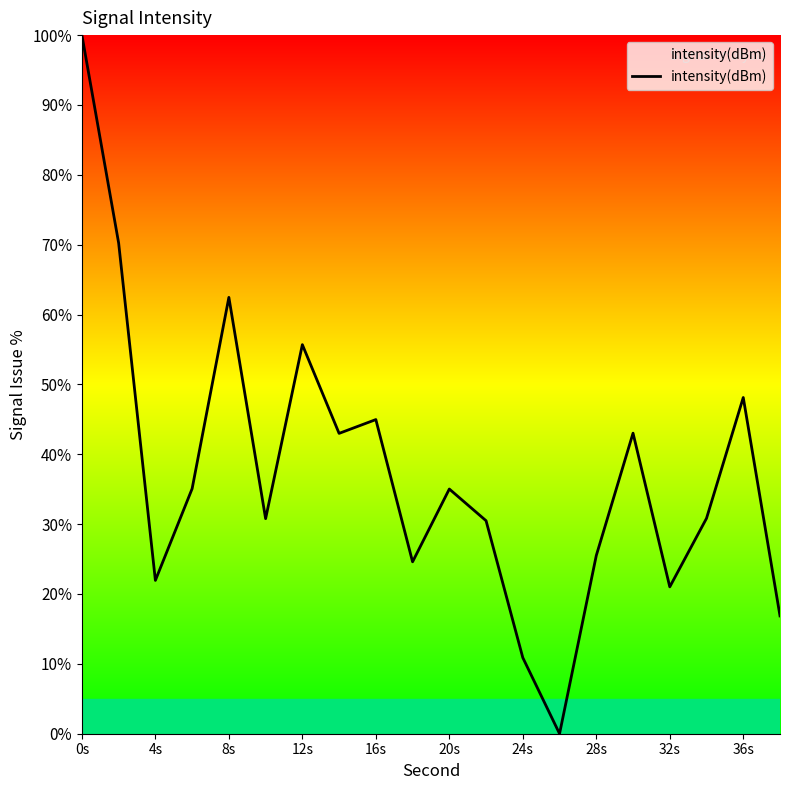

What is the greatest value displayed?

100.0